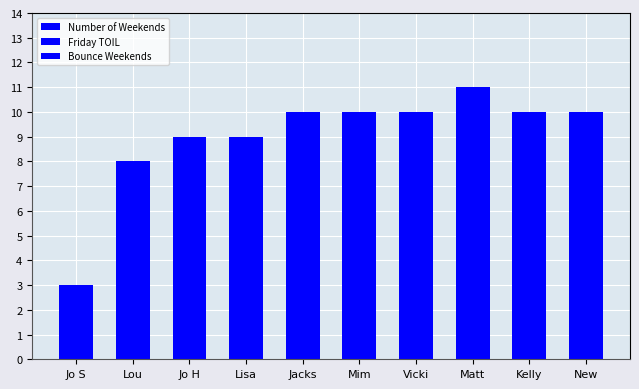

Which series has the largest total across all categories?

Number of Weekends